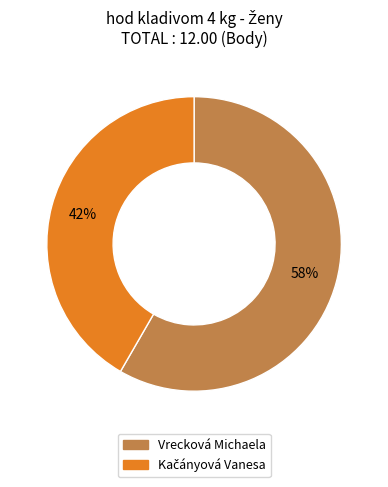

How many slices are in this pie chart?

2